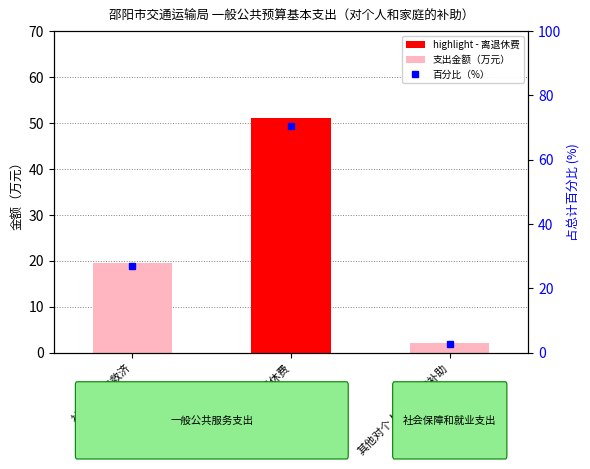

List the series in order of their overall mean, lowest first.

支出金额（万元）, 百分比